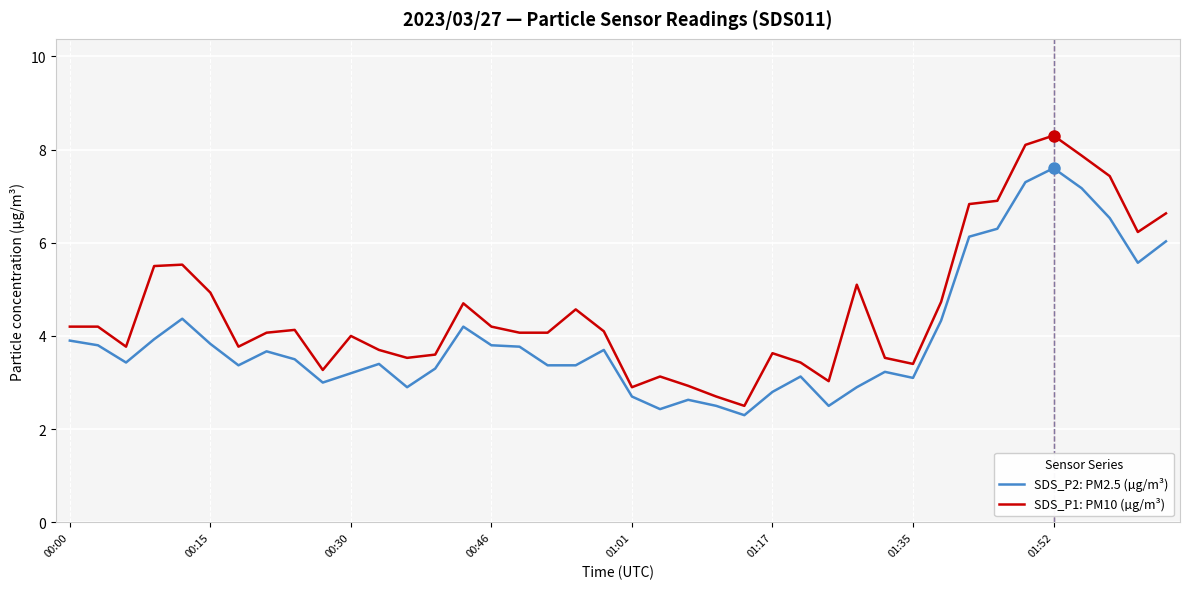

Which series has the largest total across all categories?

SDS_P1: PM10 (µg/m³)